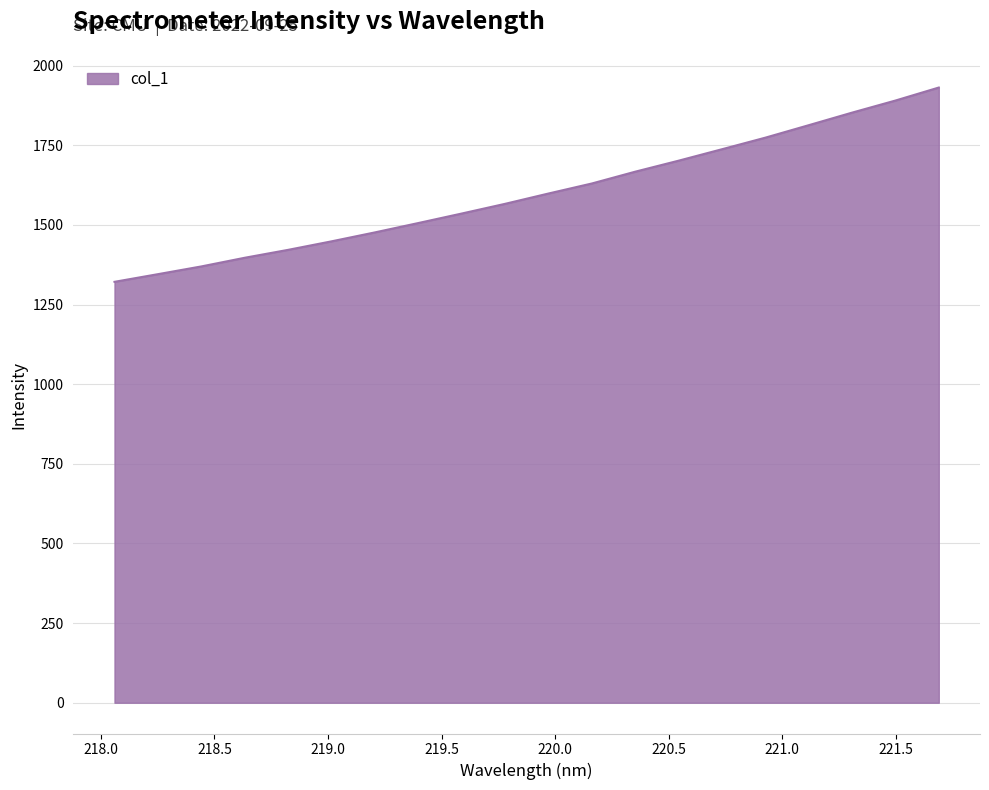

What is the difference between the maximum and minimum values?

609.9